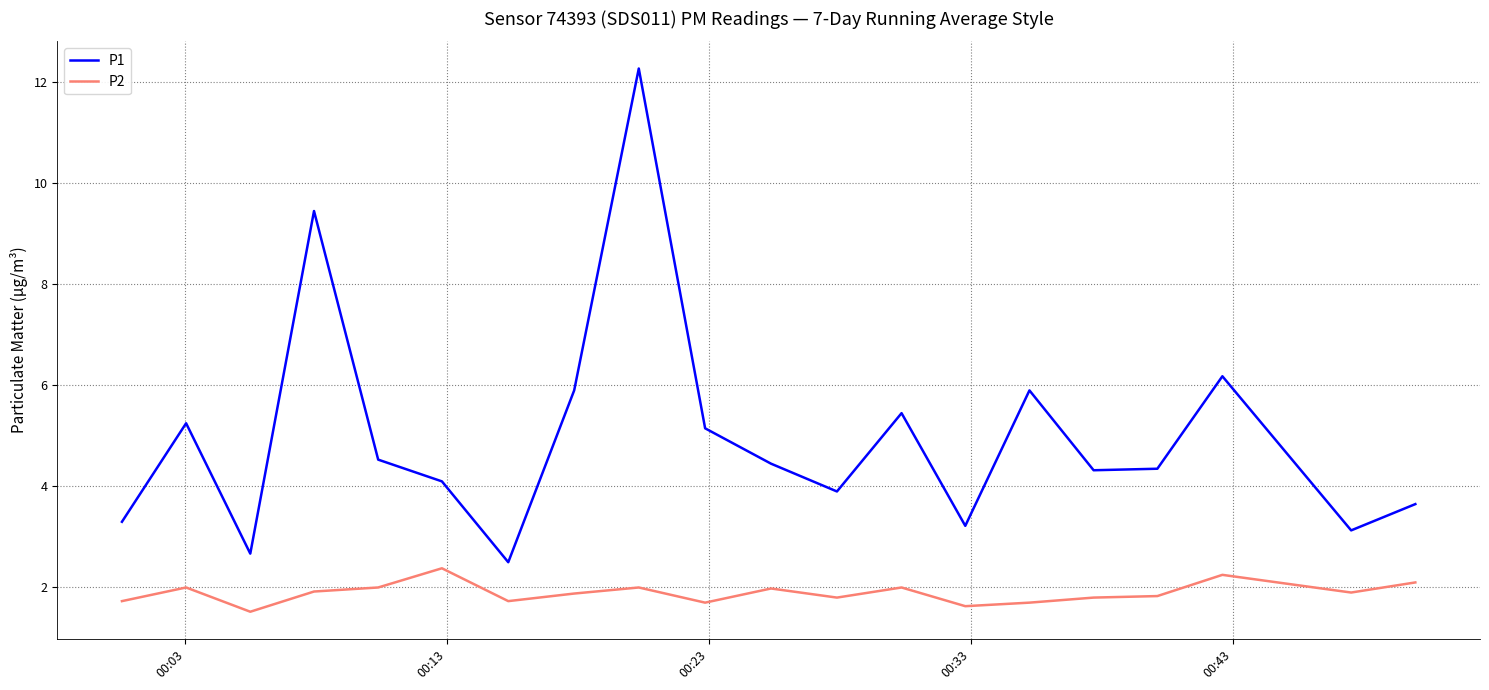

List the series in order of their overall mean, lowest first.

P2, P1